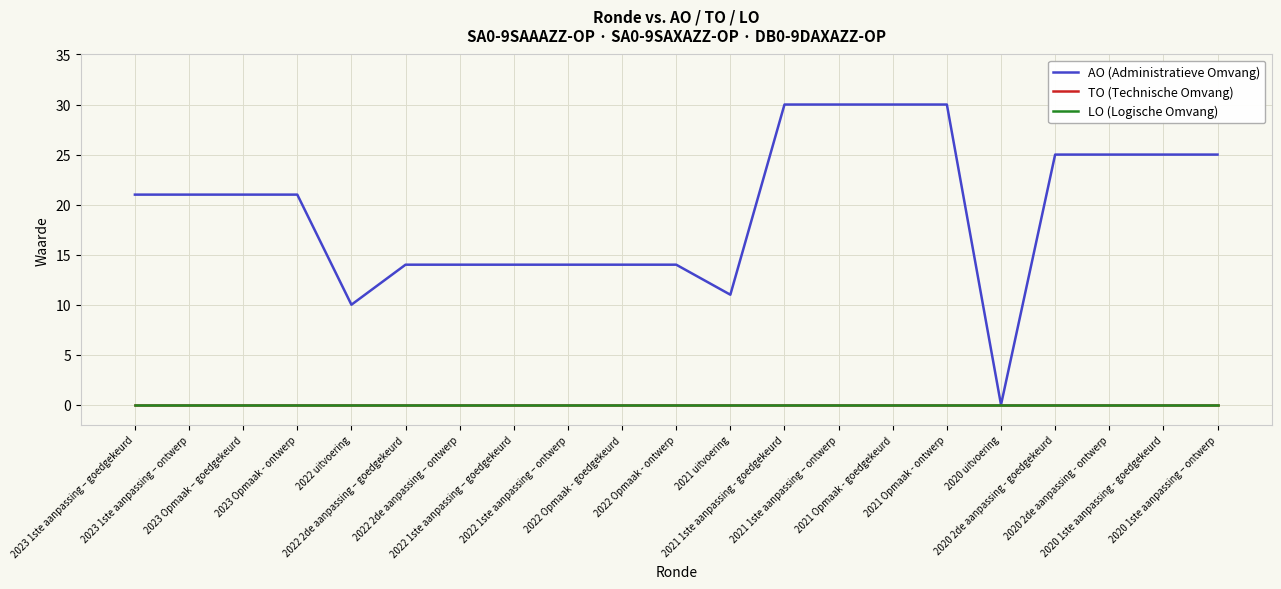

True or false: TO (Technische Omvang) and LO (Logische Omvang) intersect in this chart.

False